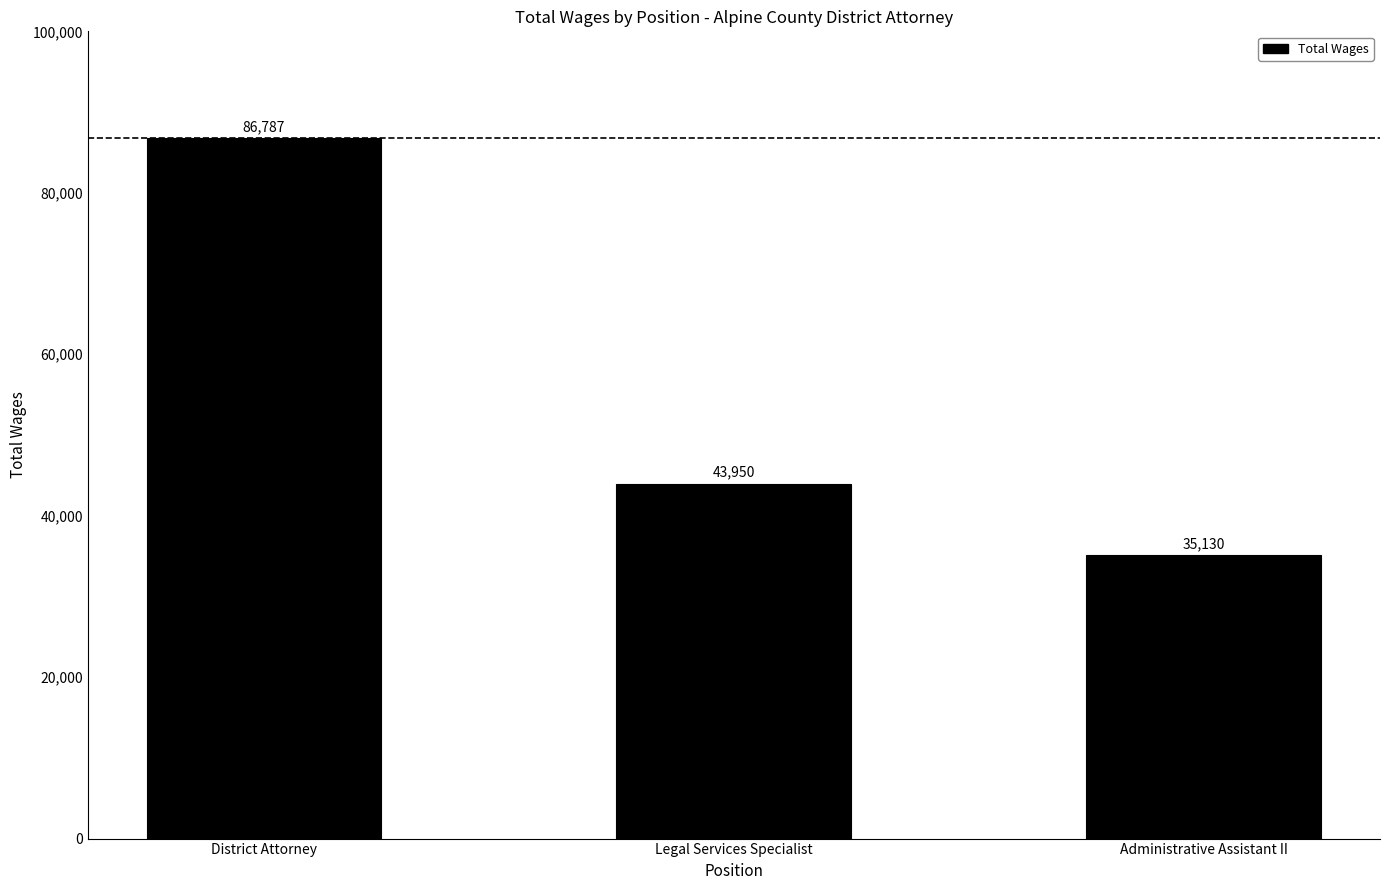

What is the difference between the maximum and minimum values?

51657